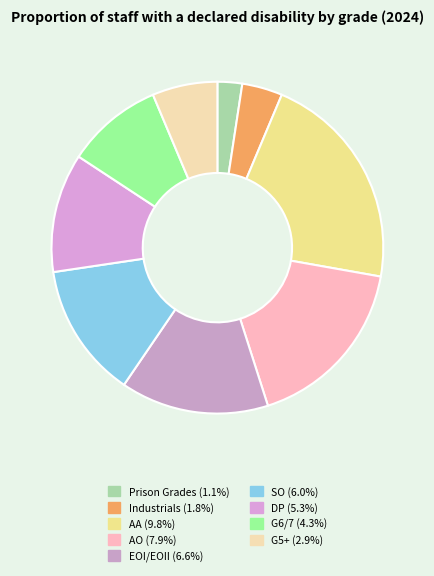

Between G6/7 and Industrials, which is larger?

G6/7